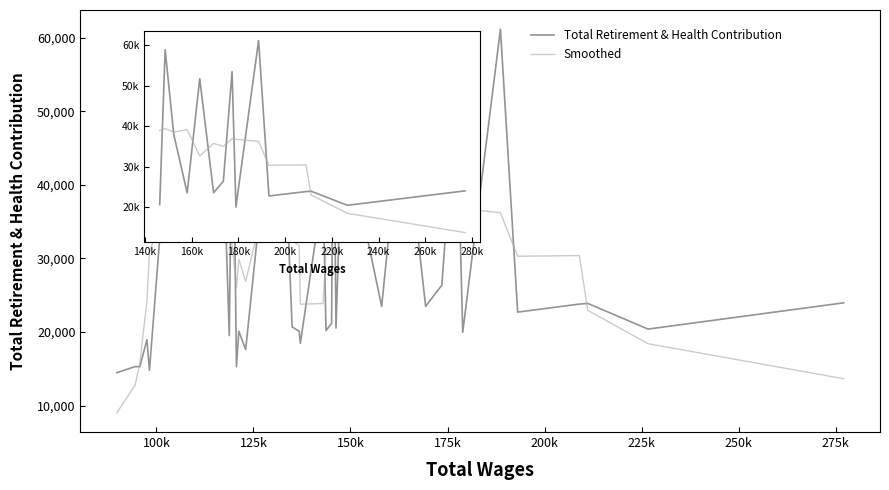

Rank the series by their maximum value, from lowest to highest.

Smoothed, Total Retirement & Health Contribution